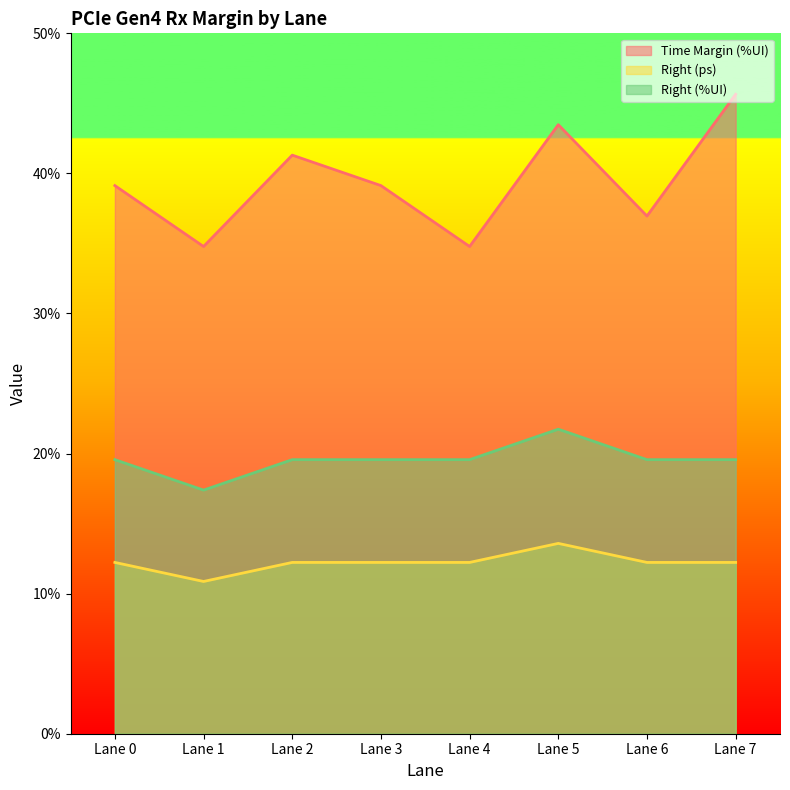

What is the maximum value shown in the chart?

45.7